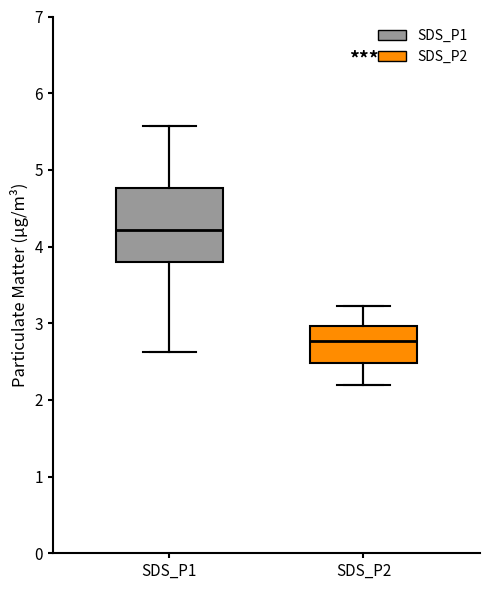

Which box is the tallest, from its lower edge to its upper edge?

SDS_P1